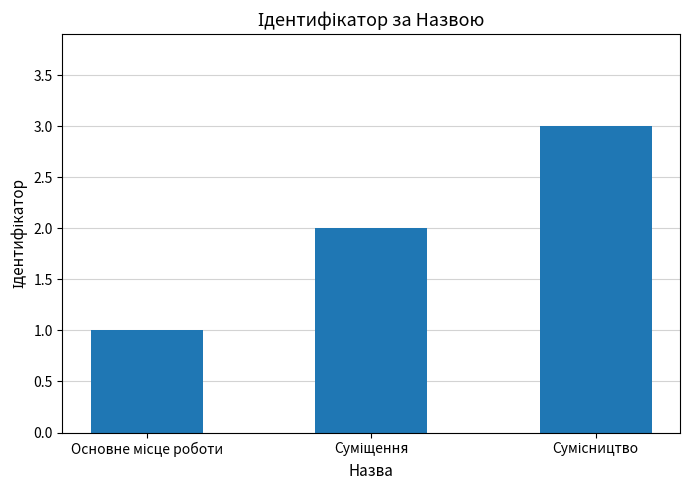

Reading left to right, what are all the values shown in this chart?

1	2	3